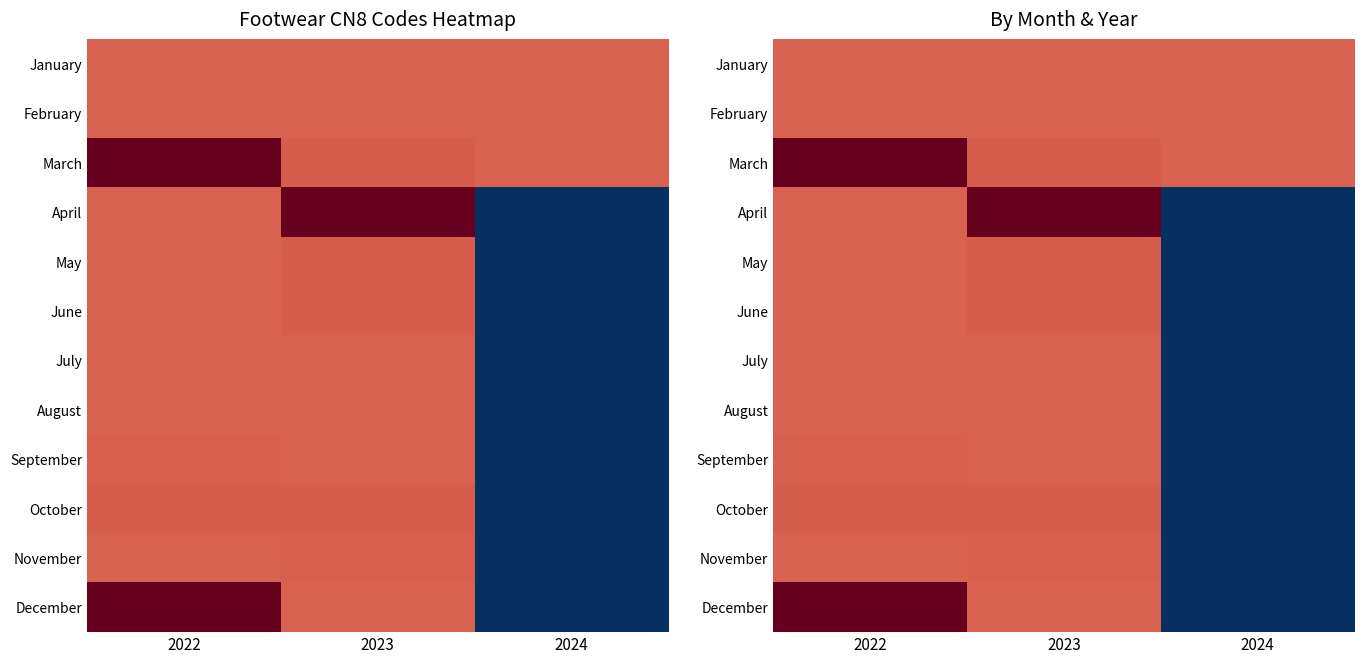

The value of September at 2024 is -0.4. True or false?

False